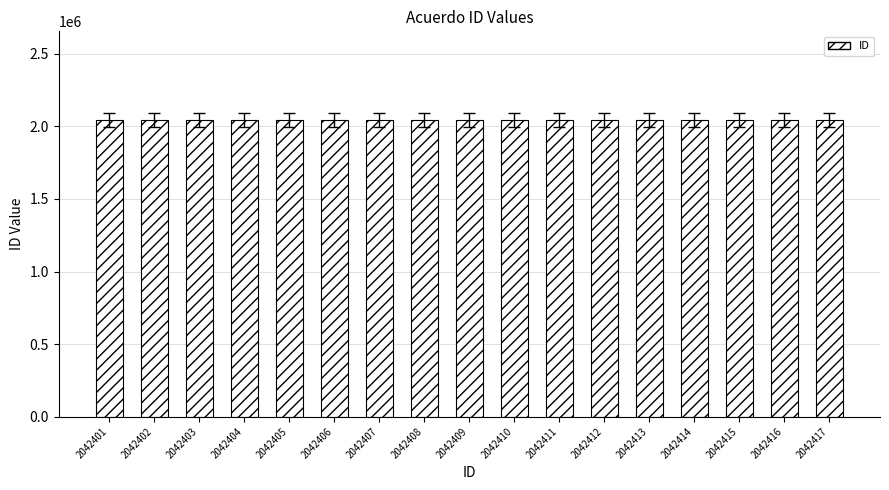

What is the ratio of the value at 2042417 to the value at 2042410?

1.0